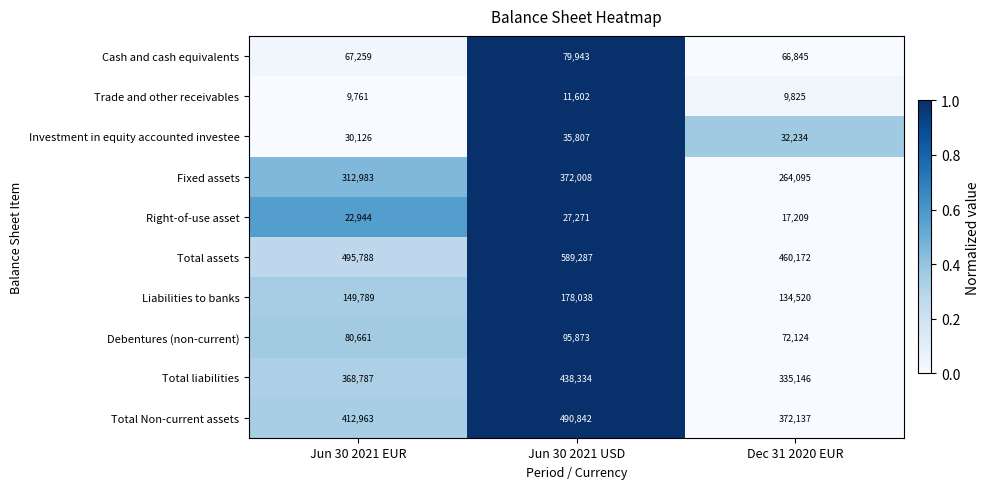

Which series has the widest spread of values?

Total assets